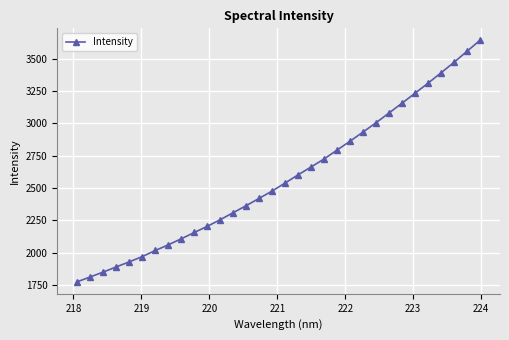

What is the value of the 19th point from the left?

2663.2